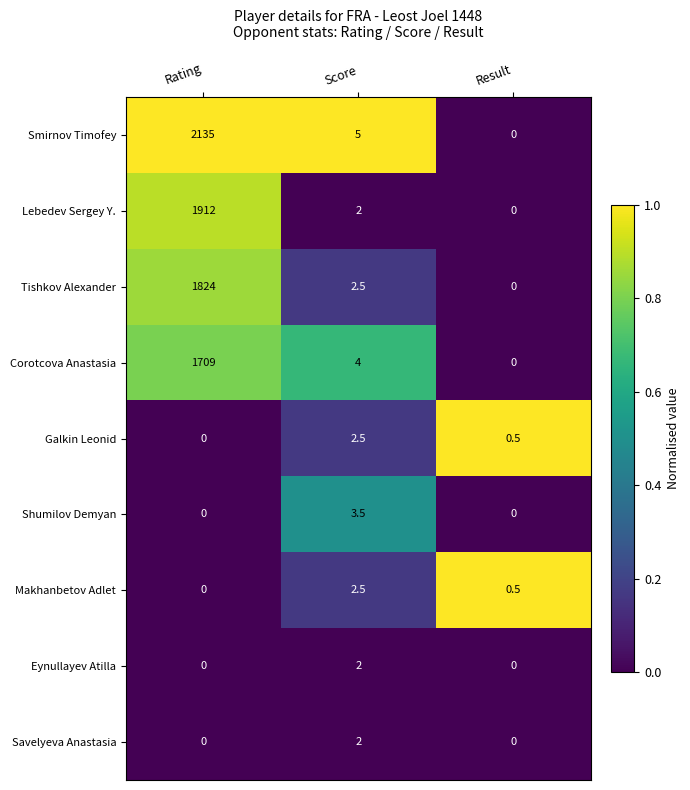

At how many categories does at least one series exceed 0?

3